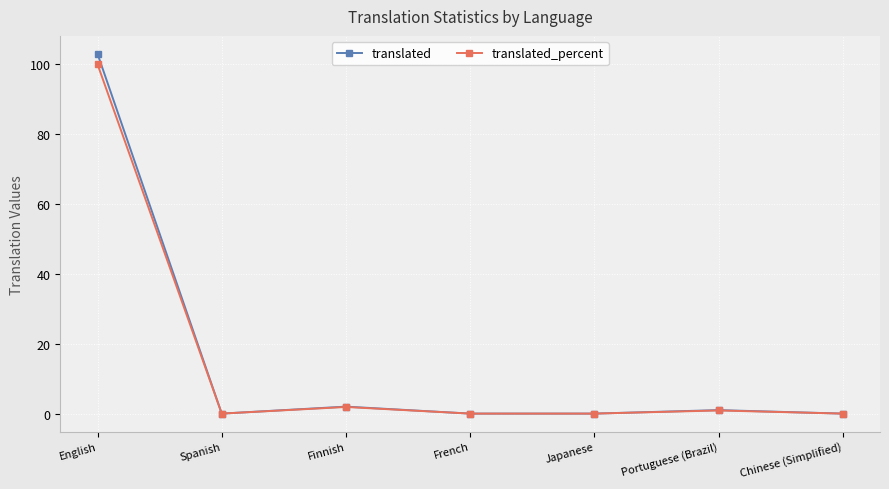

What position from the left is French?

4